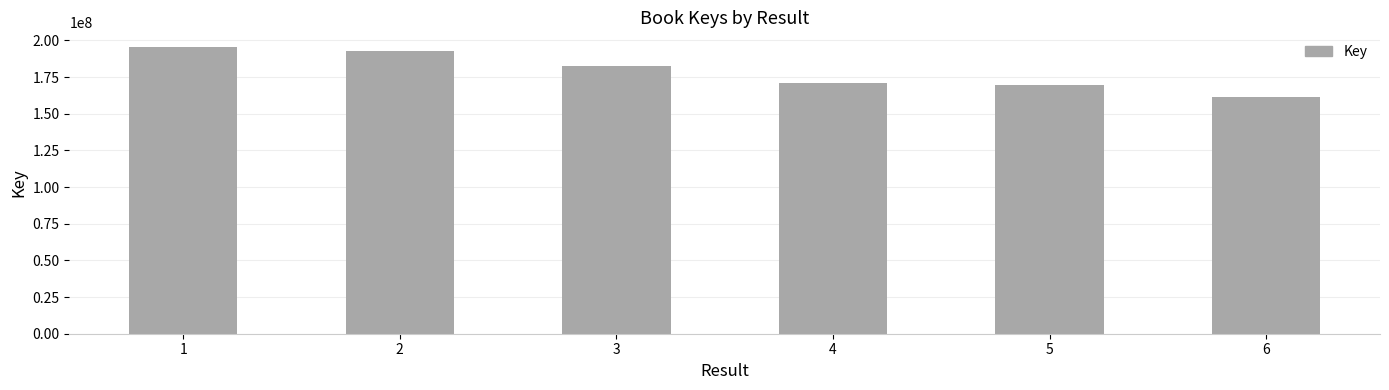

Where is the data nearest to the value 178702014?

3